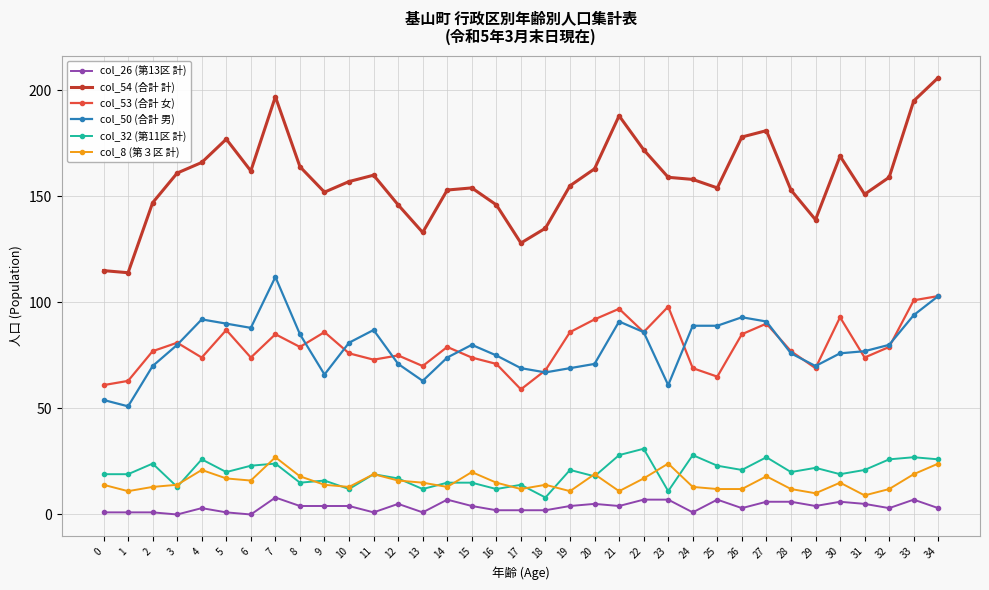

What value does the col_54 (合計 計) series have at 21?

188